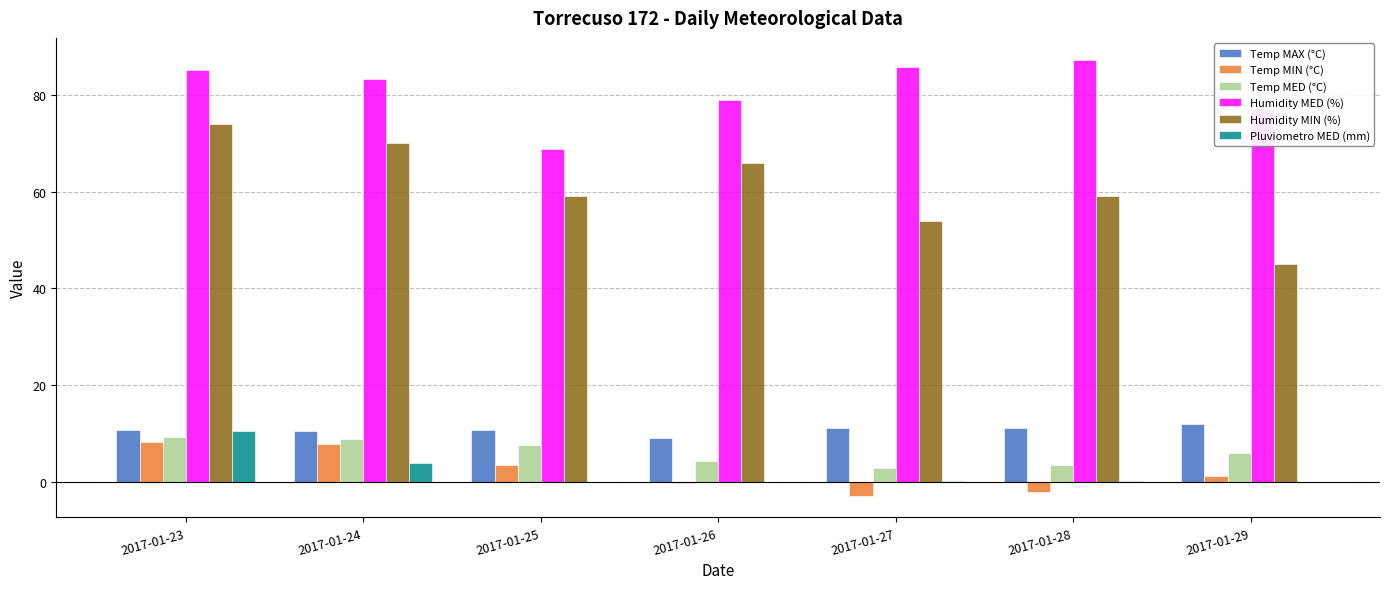

Which series has the largest total across all categories?

Humidity MED (%)